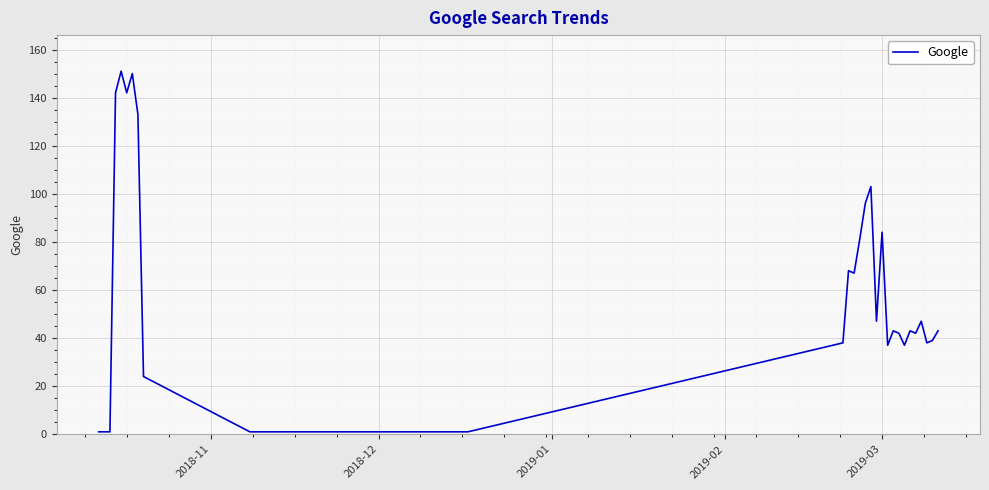

Count the number of categories in the chart.

30